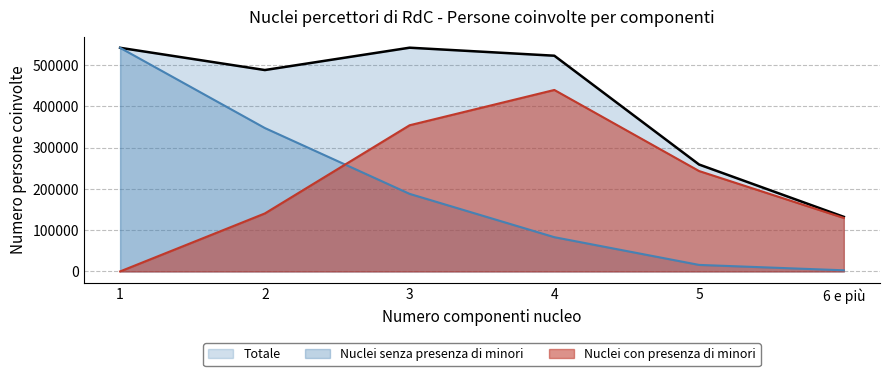

At which category does Nuclei con presenza di minori reach its first local peak?

4